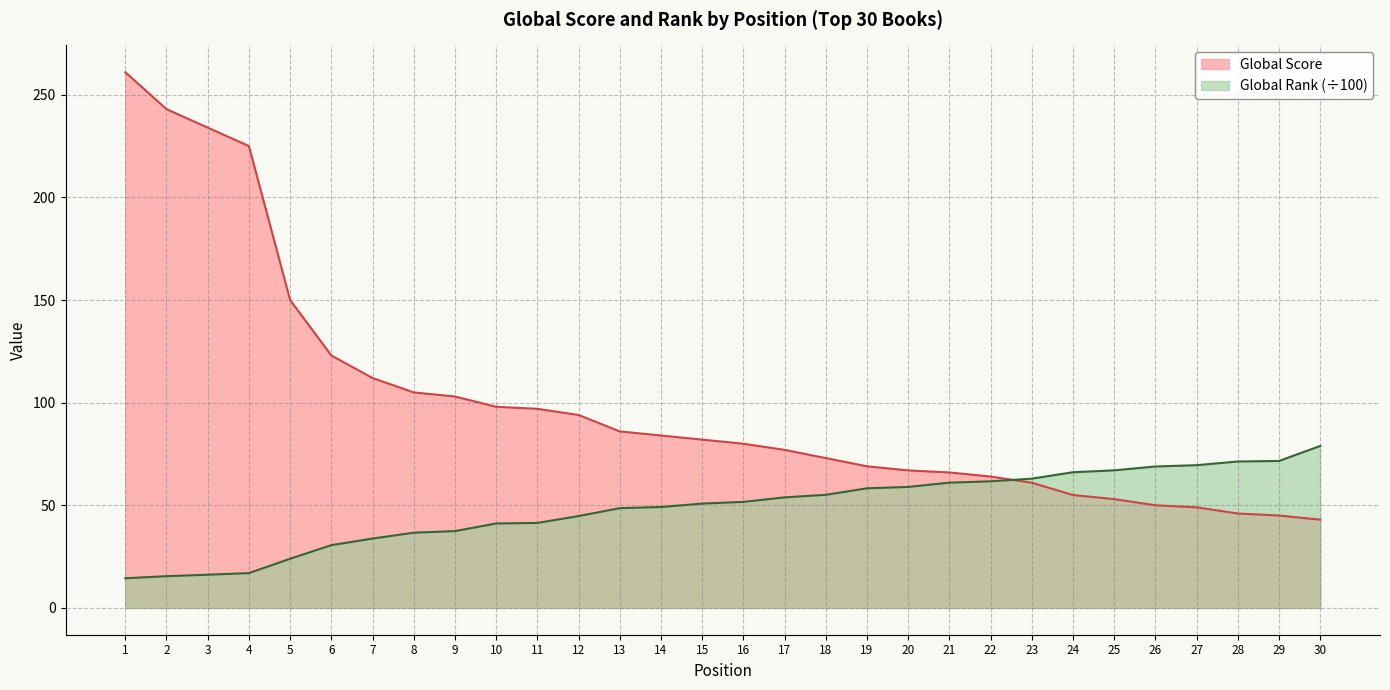

What is the value of the Global Score point at the 9th from the left?

103.0